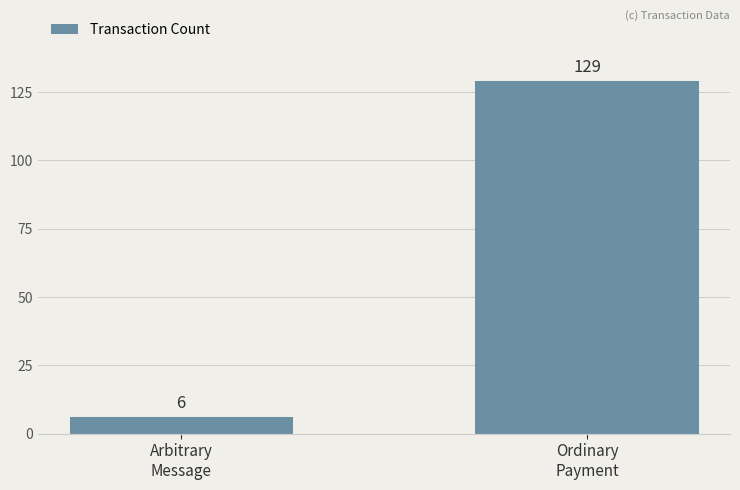

At which label is the value closest to 67?

Arbitrary
Message